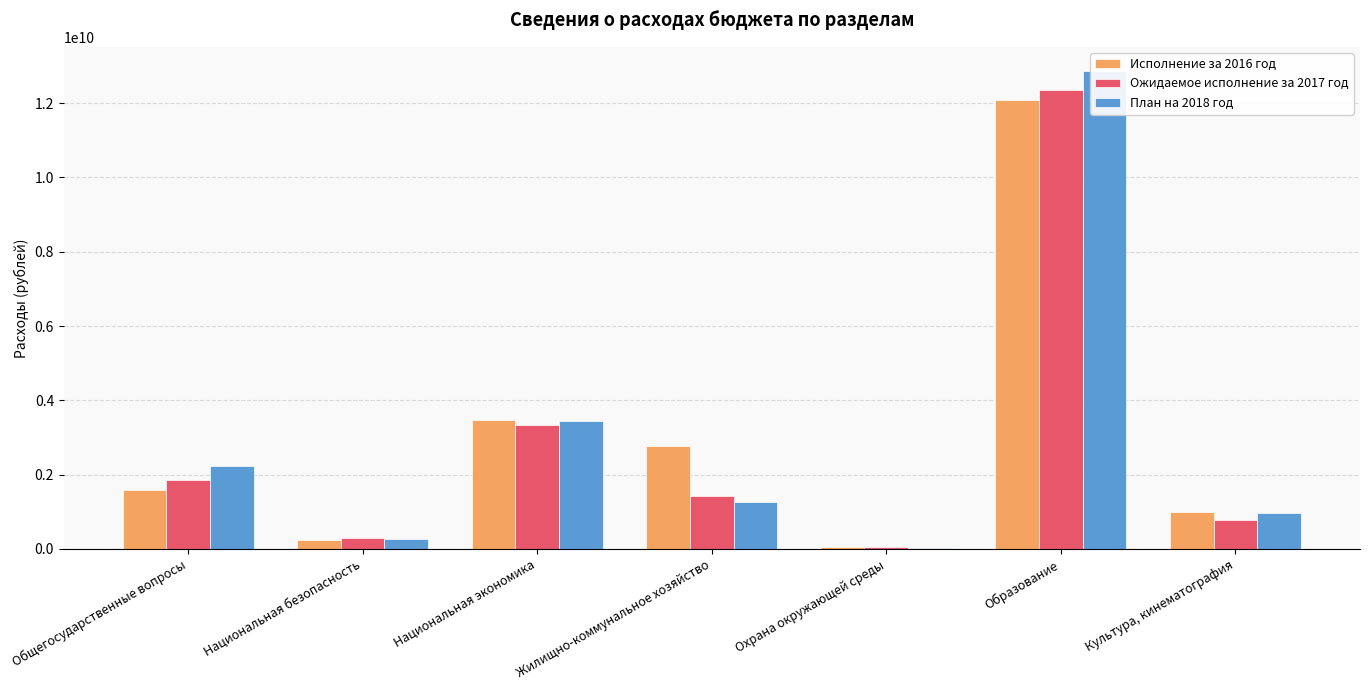

What is the difference between the highest and lowest values at Национальная безопасность?

45683593.3